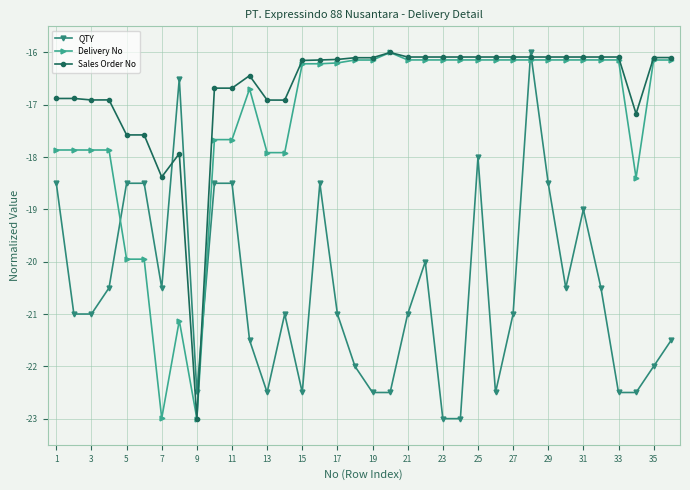

What is the value of the Sales Order No point at the 1st from the left?

-16.9